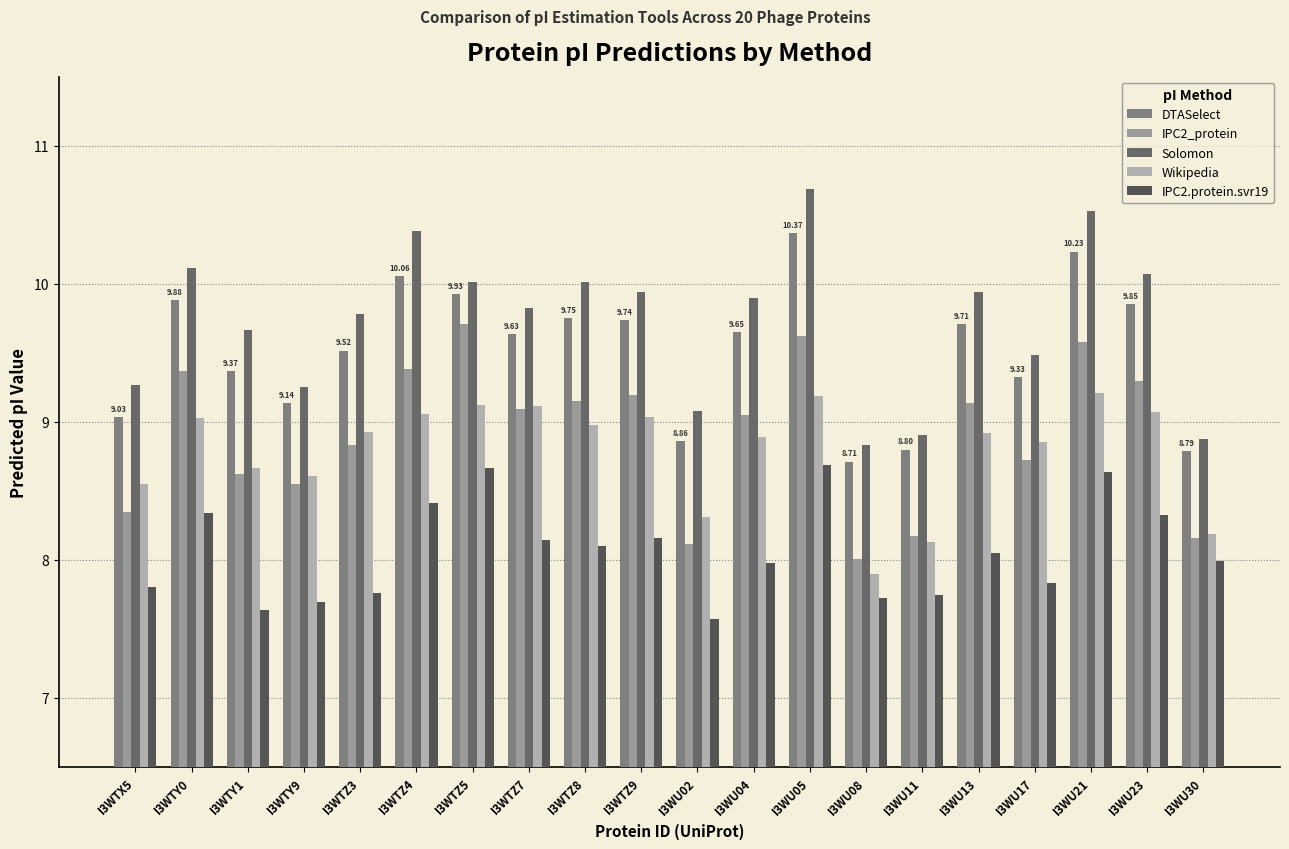

Which has a higher value, I3WTY1 or I3WTZ3?

I3WTZ3